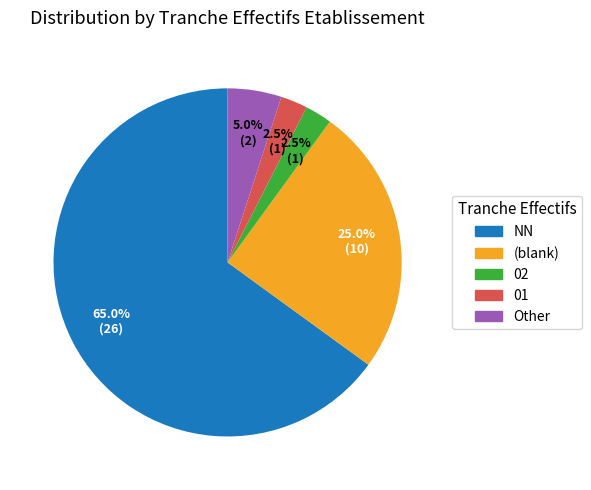

Count the number of slices in the pie.

5